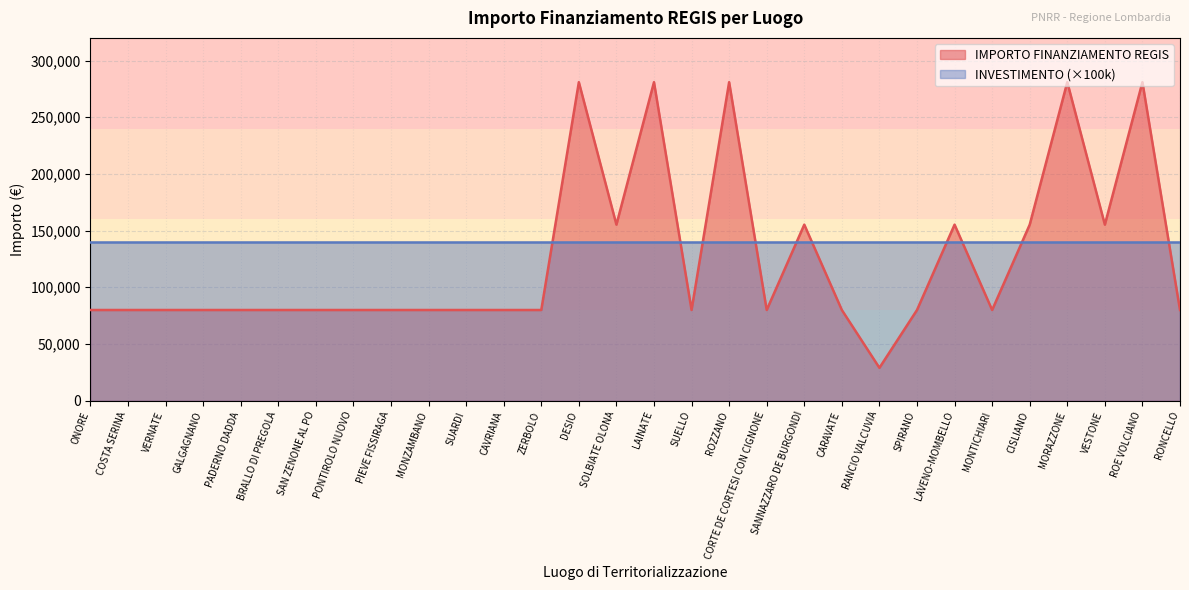

Which has a higher value, SAN ZENONE AL PO or RONCELLO?

SAN ZENONE AL PO